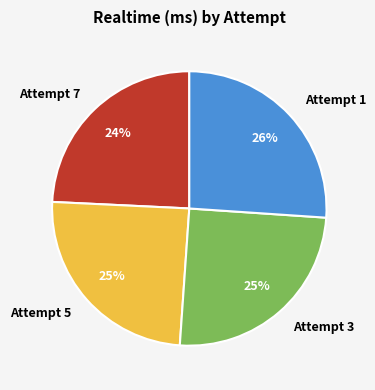

Between Attempt 7 and Attempt 1, which is larger?

Attempt 1